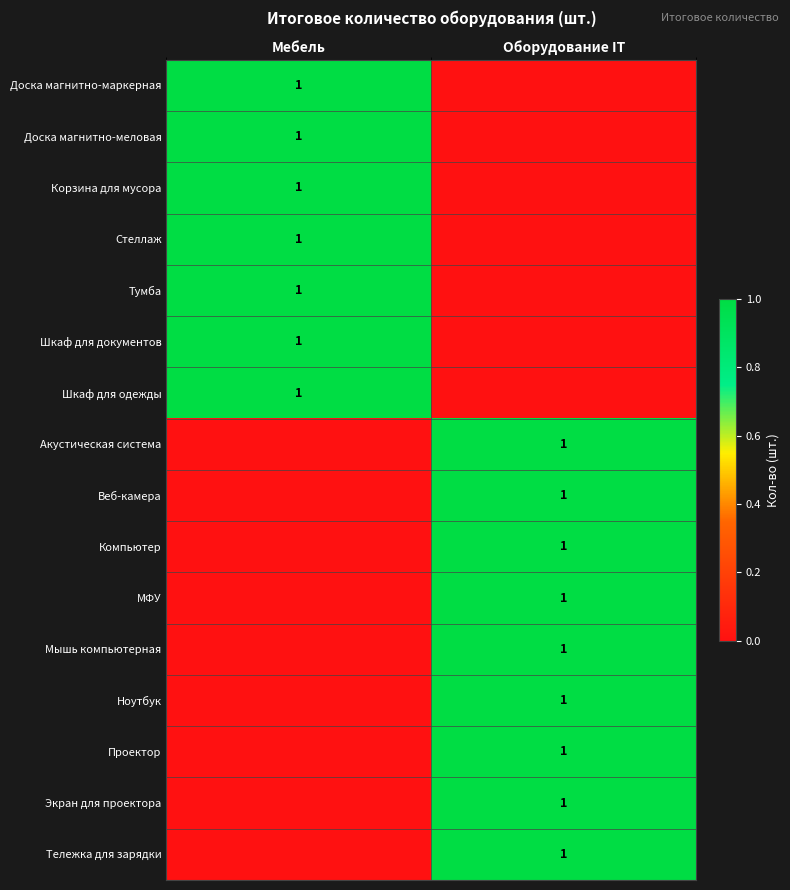

The Корзина для мусора series shows 1 at Мебель. True or false?

True